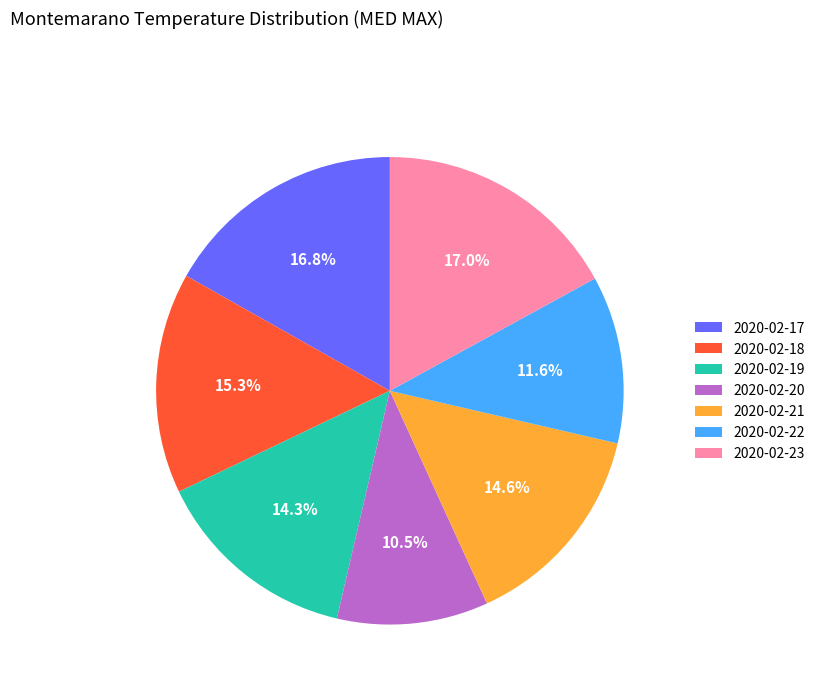

Combined, do 2020-02-20 and 2020-02-21 account for over 50%?

No